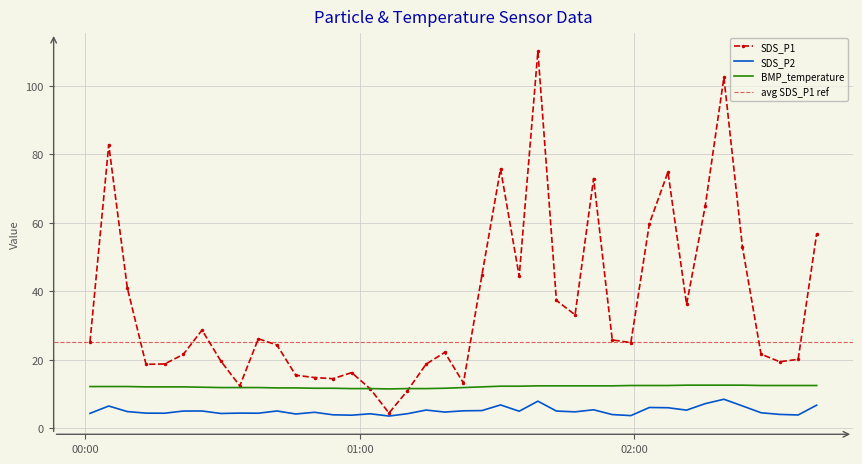

Is the value of SDS_P2 at 2022/07/02 01:47:04 greater than the value of SDS_P1 at 2022/07/02 00:17:19?

No